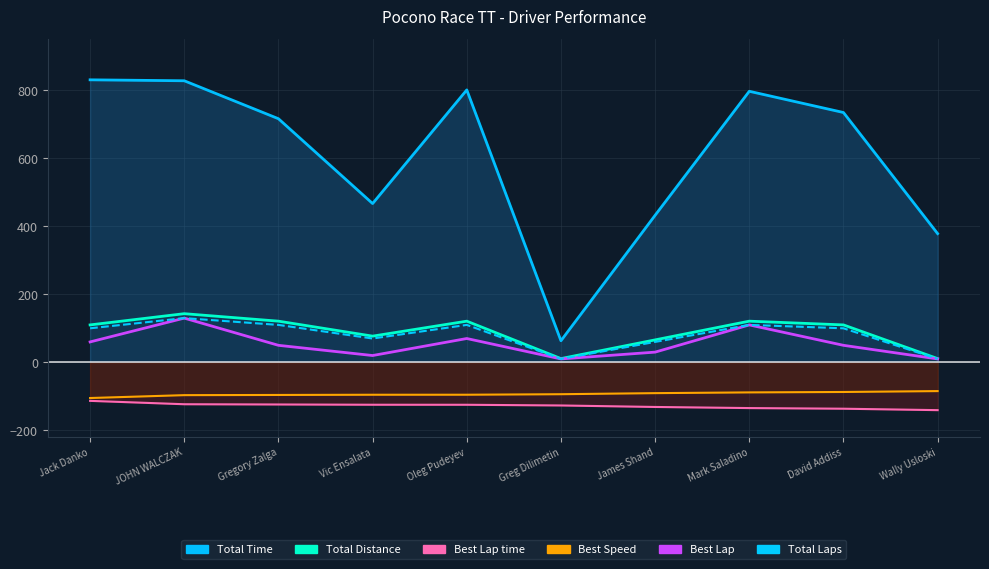

Rank the series by their maximum value, from highest to lowest.

Total Distance, Best Lap, Total Laps